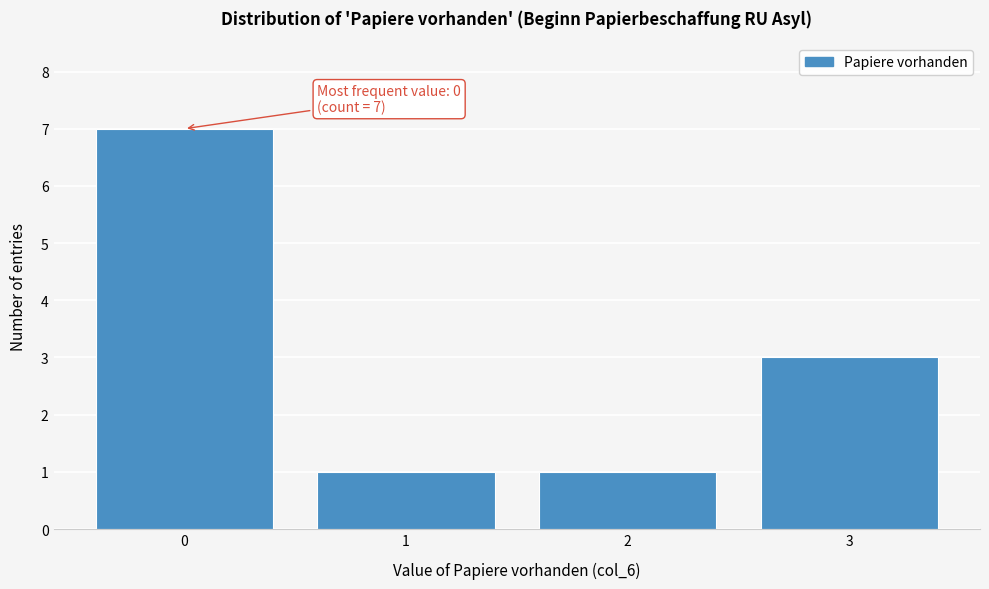

Which range on the x-axis has the tallest bar?

-0.5 to 0.5